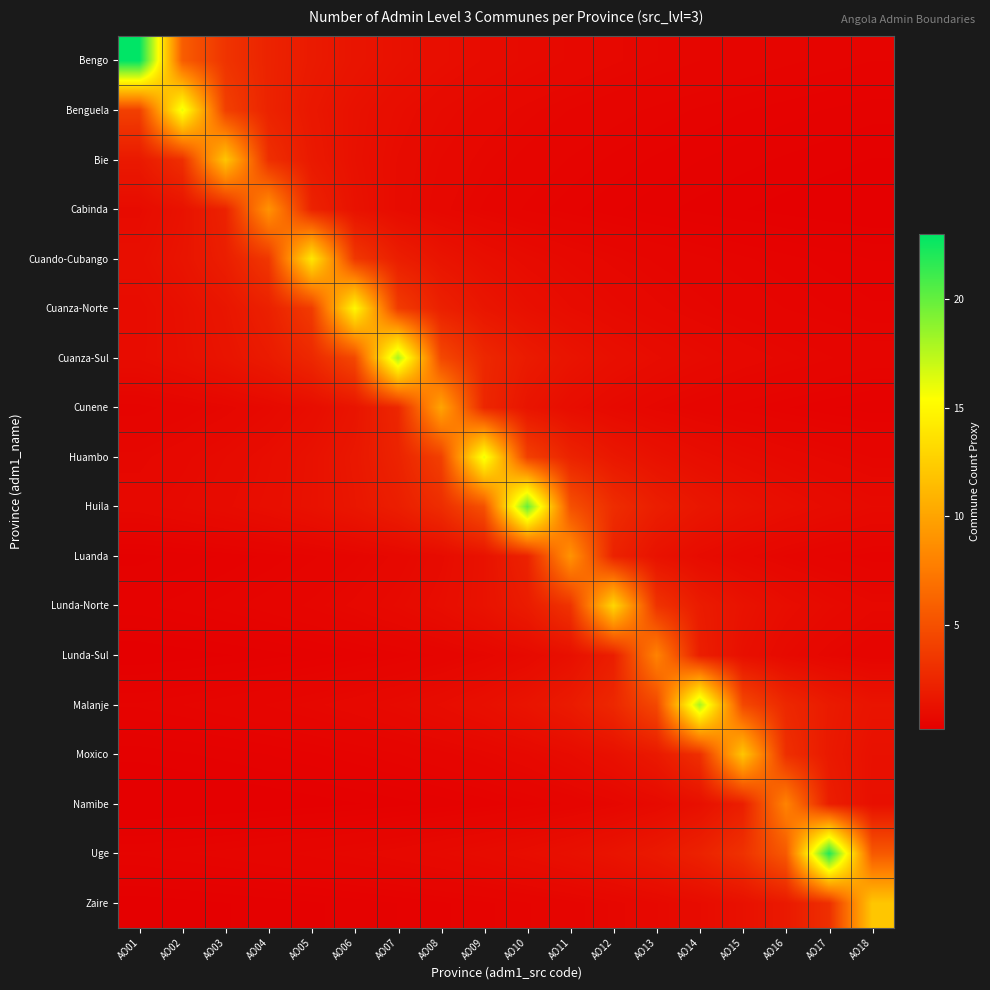

Rank the series at AO07 from highest to lowest value.

Cuanza-Sul, Cuanza-Norte, Cunene, Huambo, Cuando-Cubango, Huila, Bengo, Benguela, Bie, Cabinda, Malanje, Lunda-Norte, Uge, Luanda, Moxico, Lunda-Sul, Zaire, Namibe